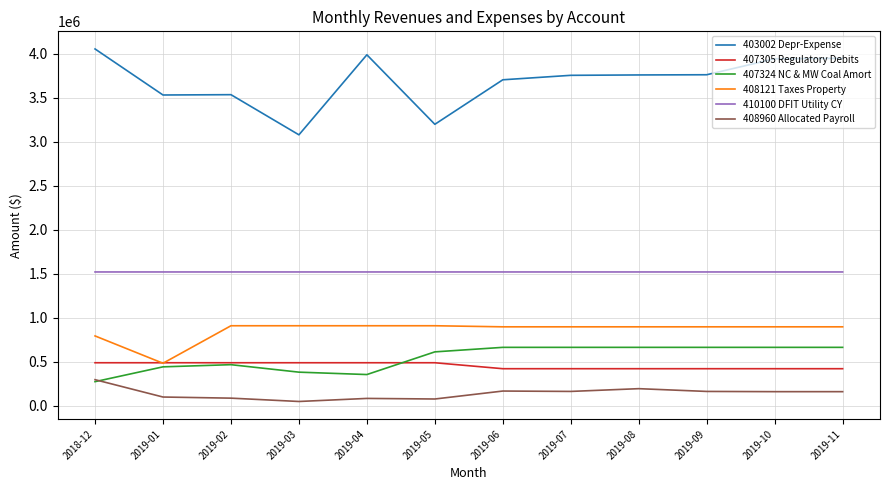

What is the greatest value displayed?

4054912